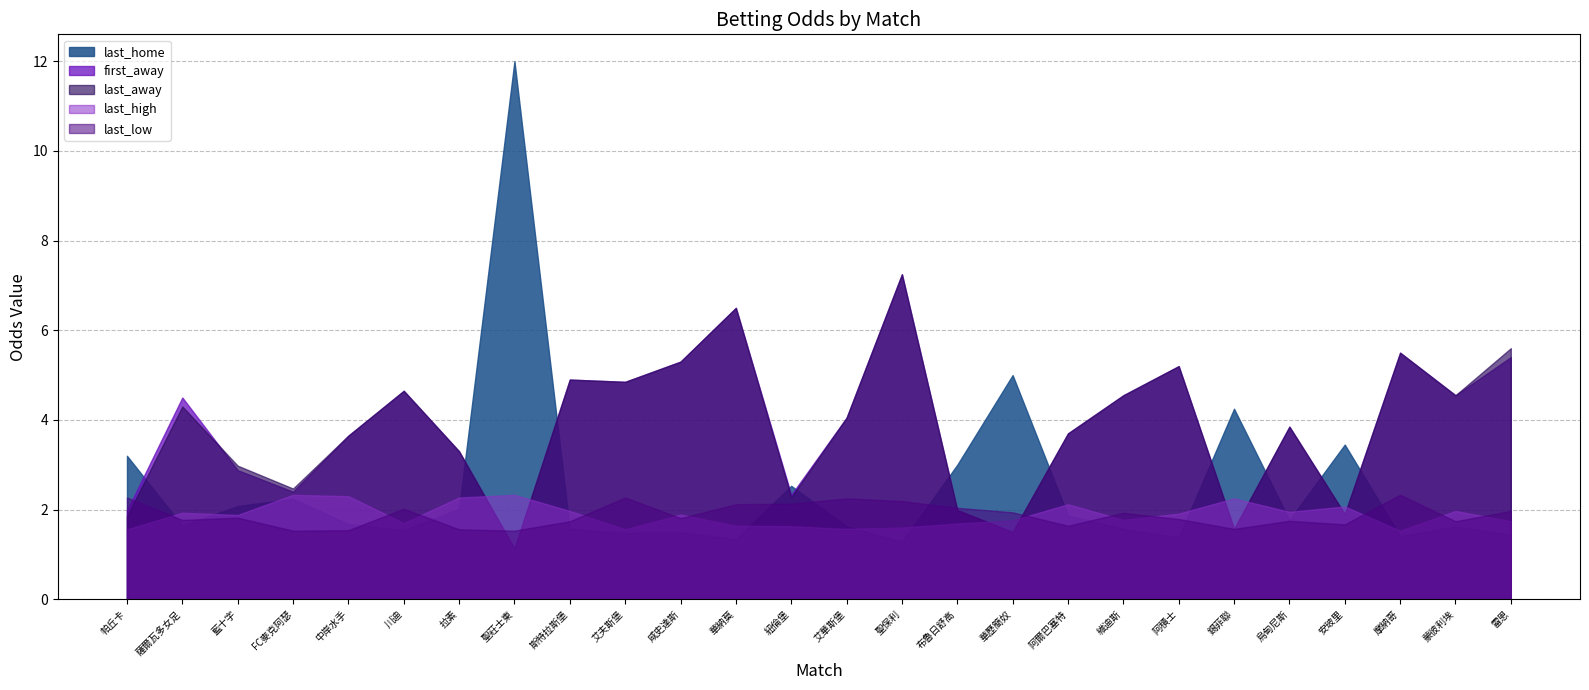

At which label is last_home closest to 6?

華歷簡奴